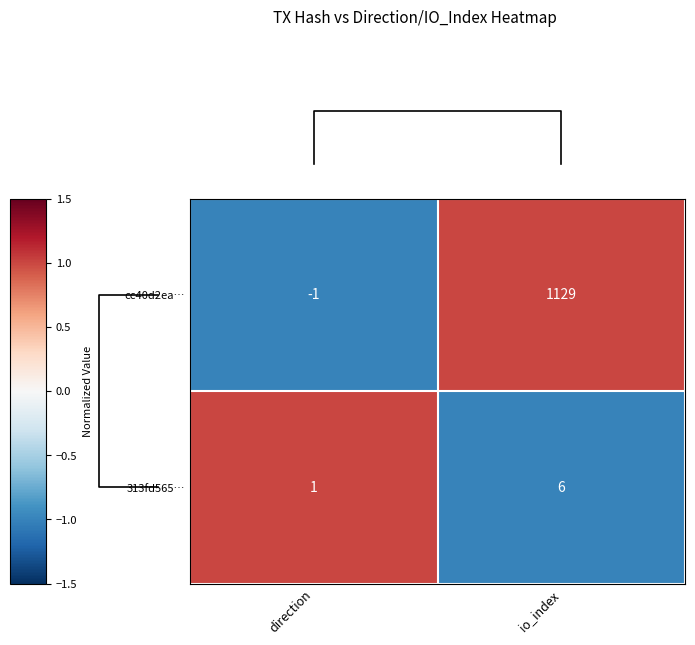

What is the difference between the maximum and minimum values in the 313fd565… series?

5